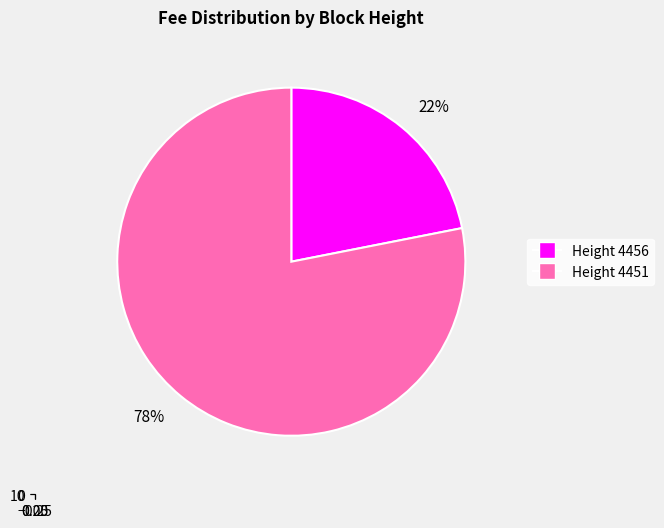

Which category has the smallest portion of the pie?

4456